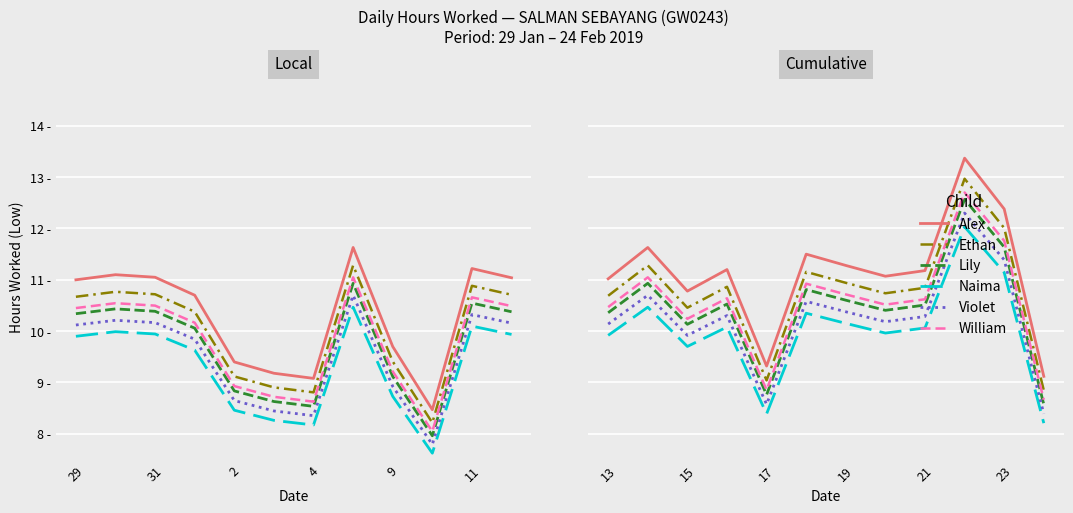

True or false: Lily and Naima cross at least once.

False